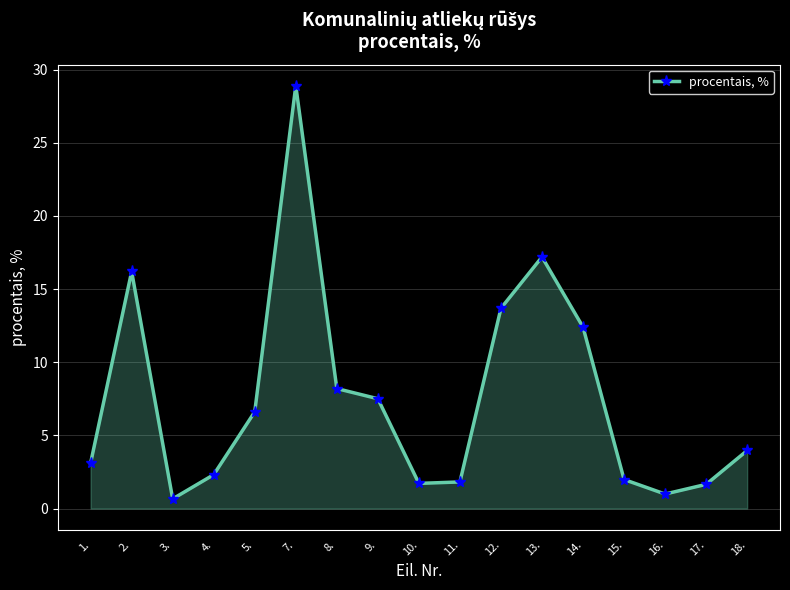

Which label corresponds to the largest value in the chart?

7.